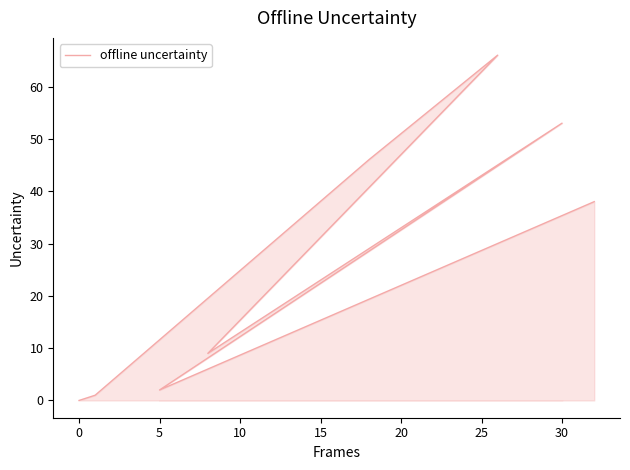

What is the difference between the second highest and minimum values?

53